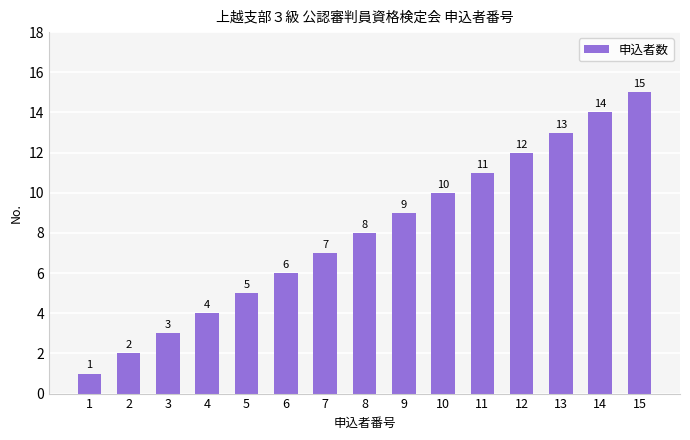

The chart shows a value of 12 at 12. True or false?

True